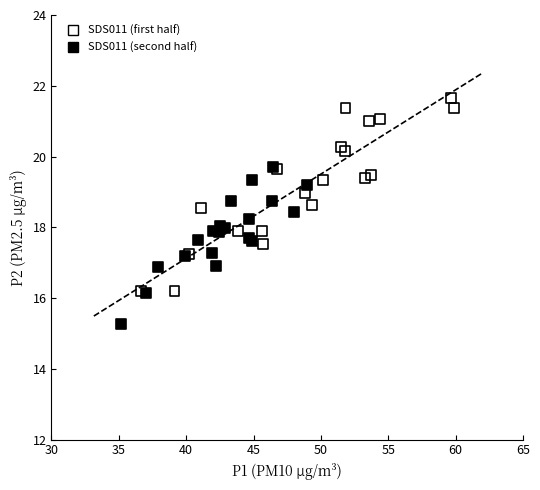

Which series has the widest spread of Y values?

SDS011 (first half)